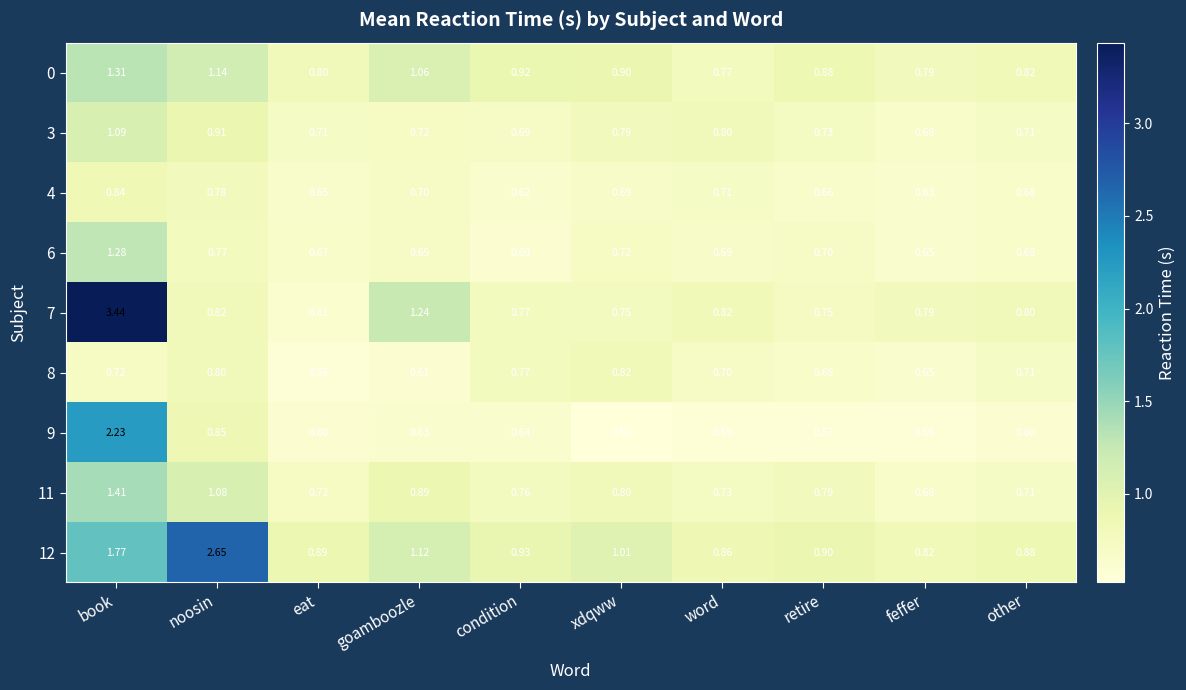

Which category has the lowest value in the 8 series?

eat